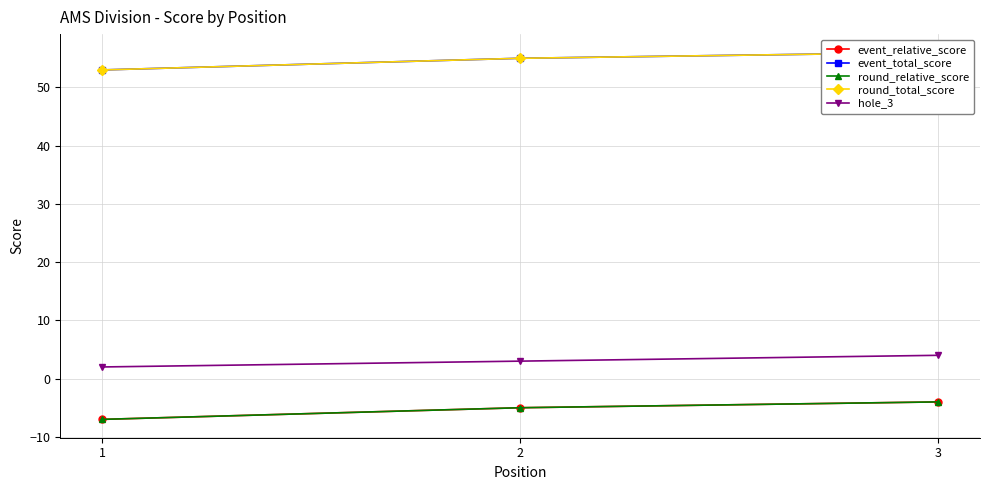

What is the difference between the round_total_score values at 2 and 1?

2